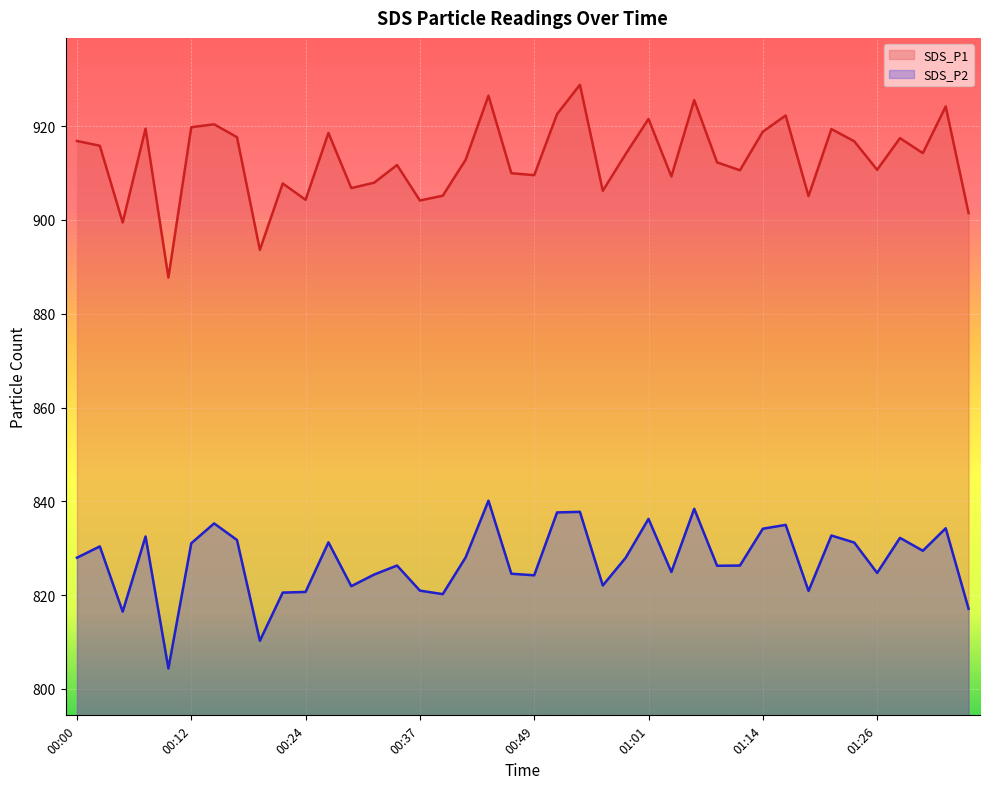

How many lines are shown in the chart?

2